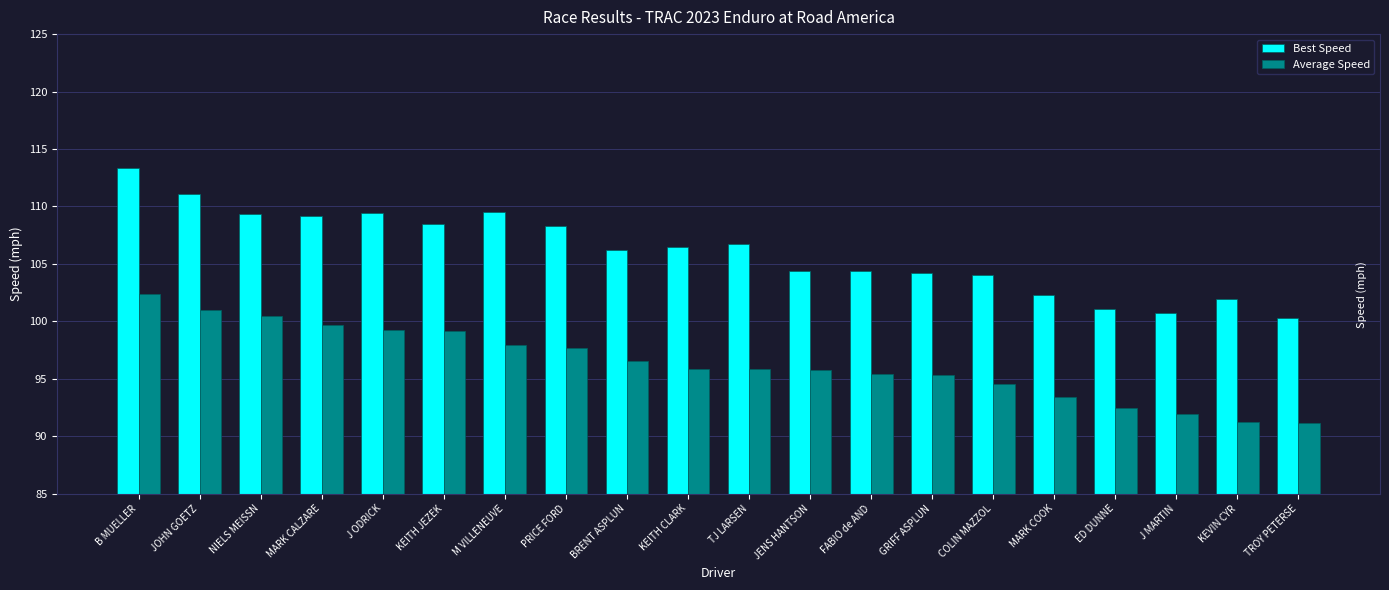

True or false: Best Speed has a value of 104.4 at FABIO de AND.

True